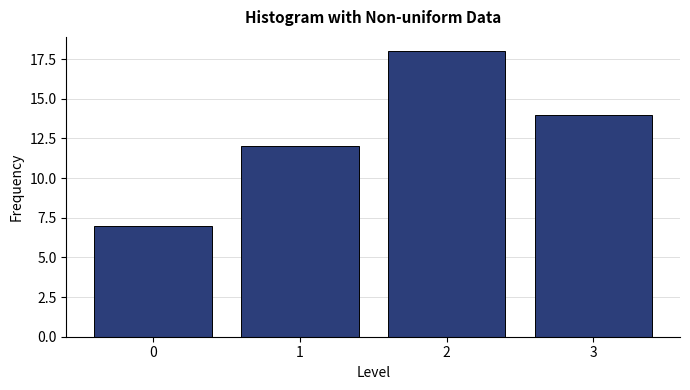

Reading left to right, transcribe all the data shown in this chart.

7	12	18	14